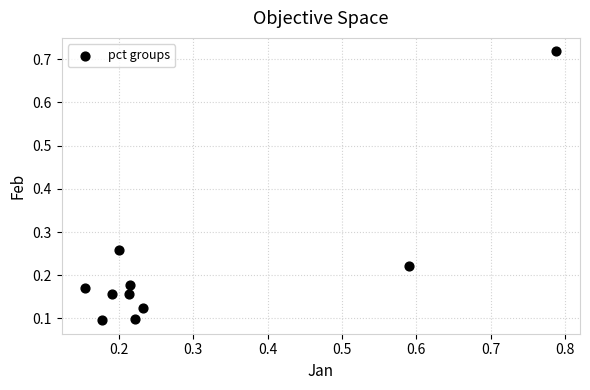

What is the range of X values (max minus min)?

0.6